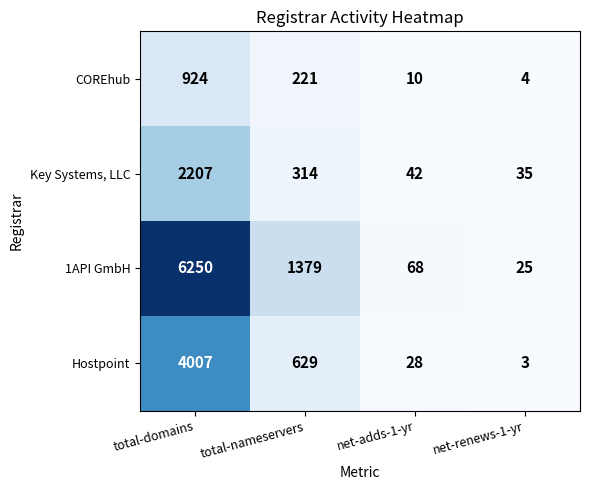

Which series changed the most between total-domains and net-adds-1-yr?

1API GmbH